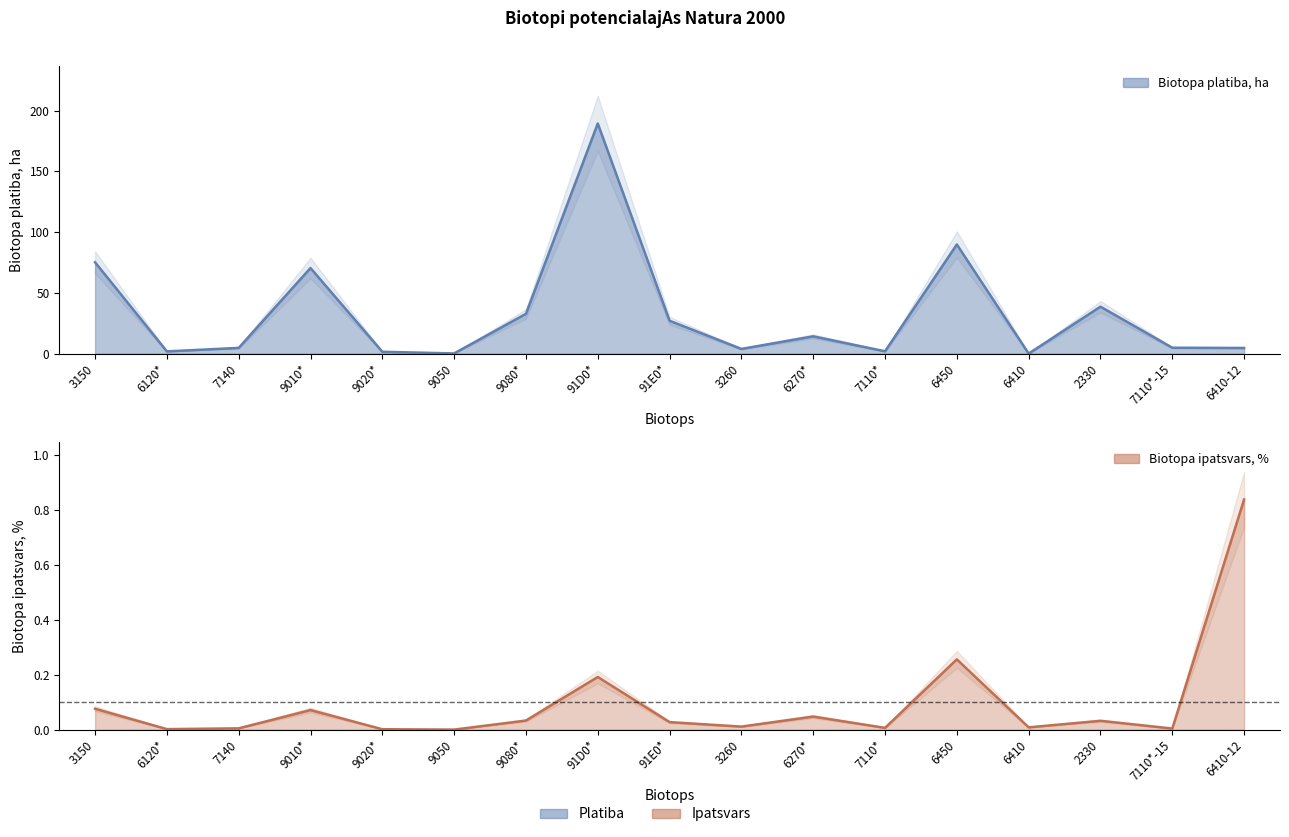

What is the label of the 17th point from the left?

6410-12